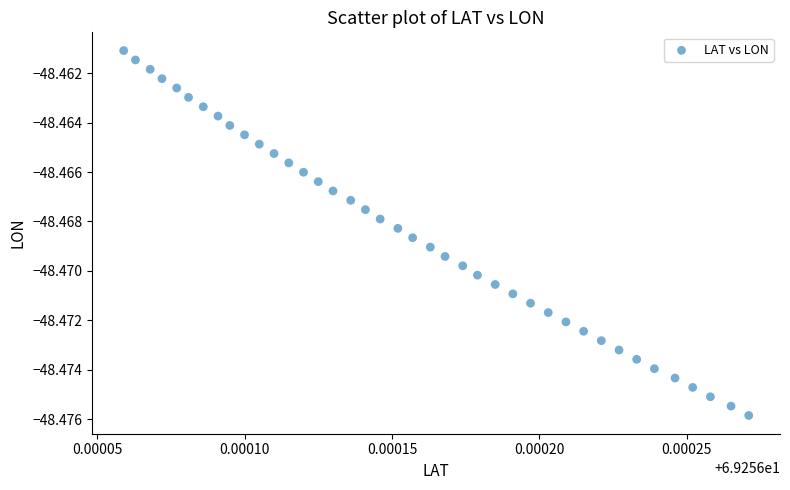

Count the number of points in this scatter plot.

40